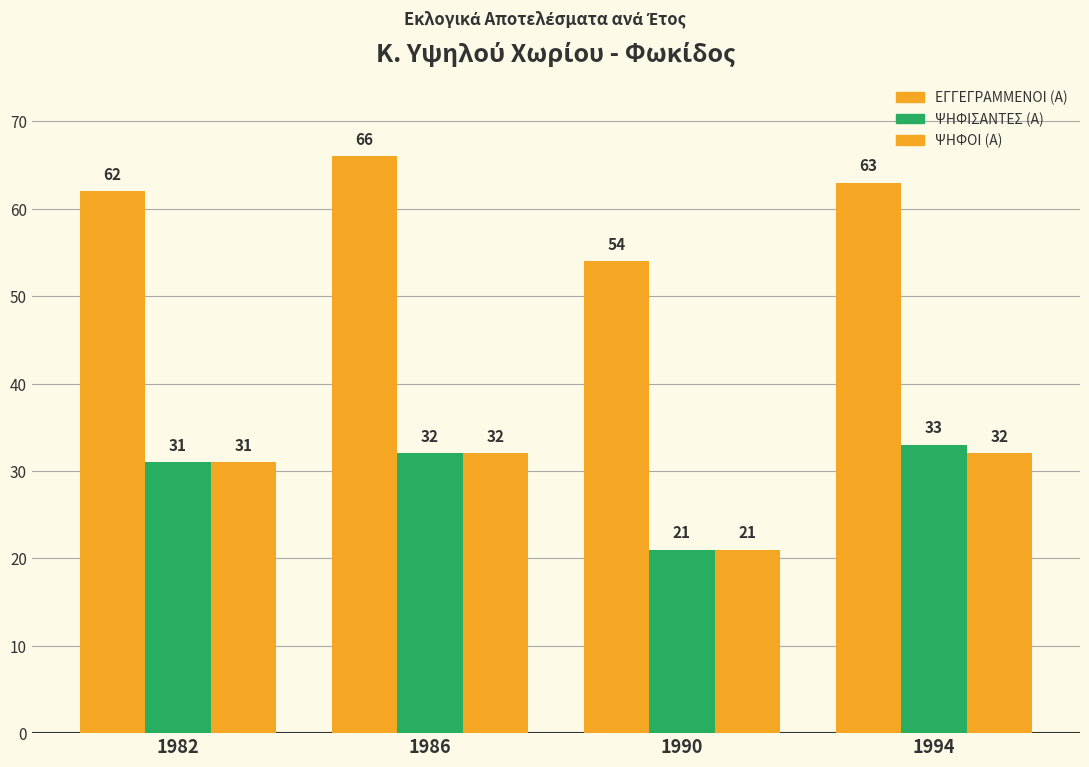

How many bars are there in total?

12